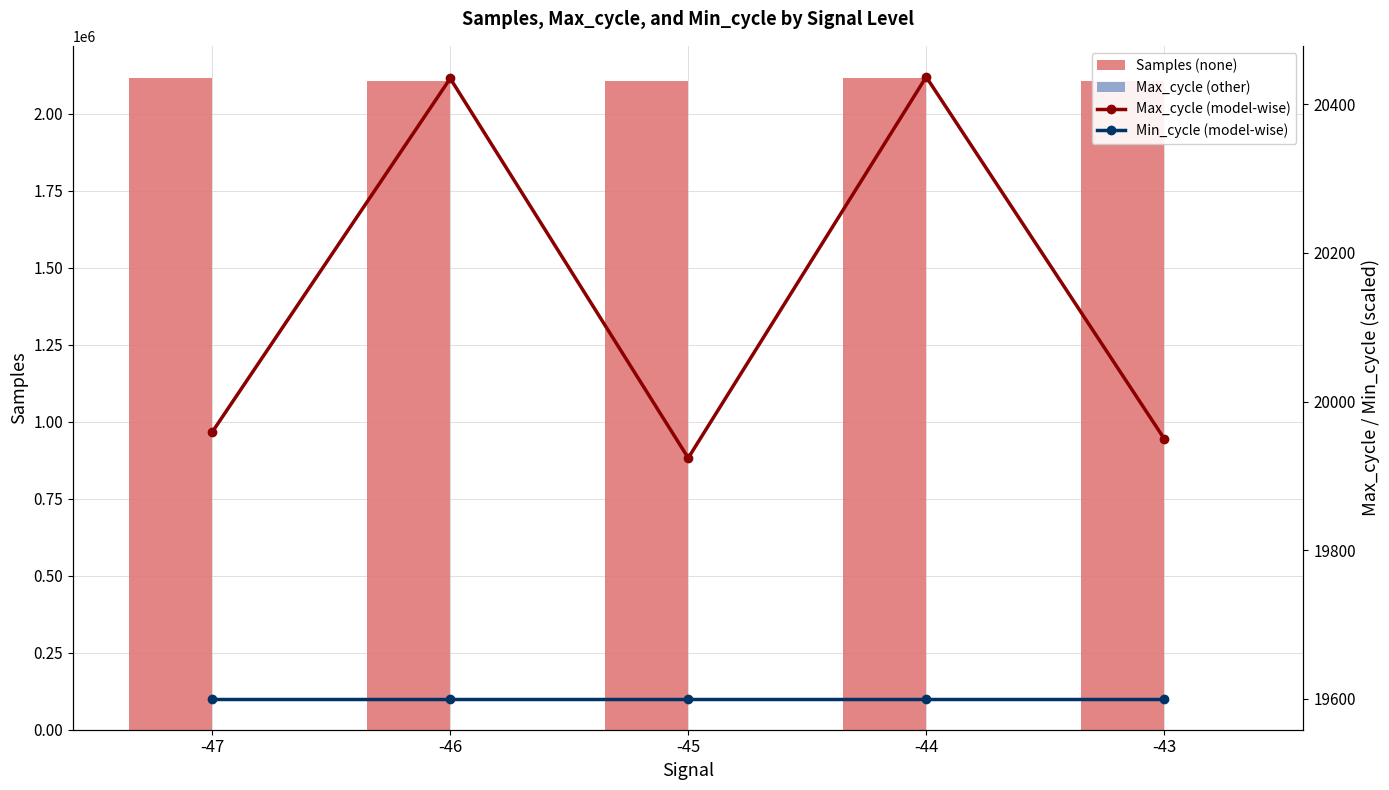

What is the value of the Min_cycle (model-wise) bar at the 5th from the left?

19600.0